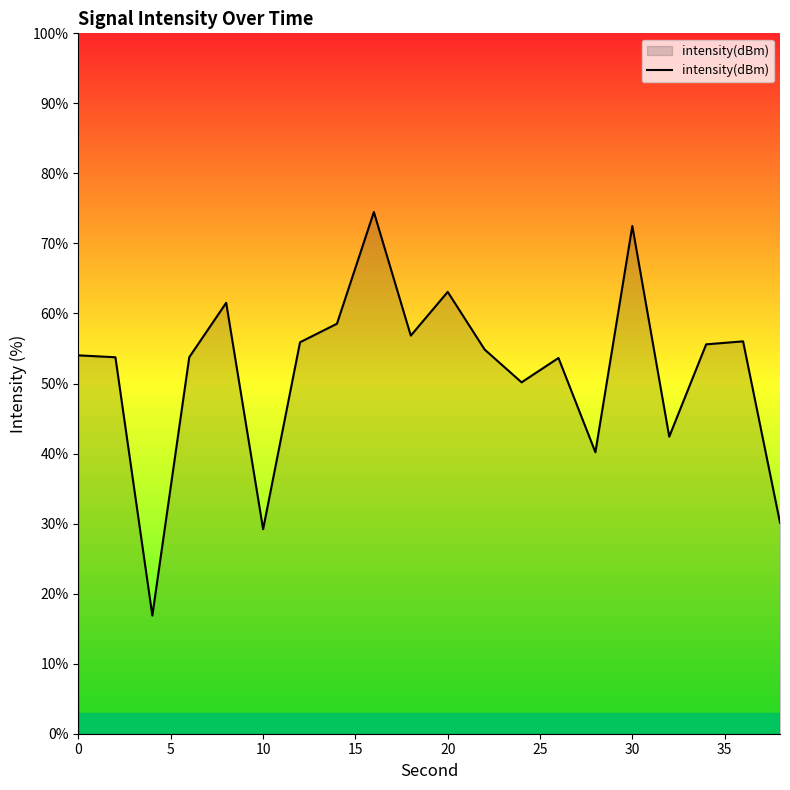

What is the greatest value displayed?

74.5